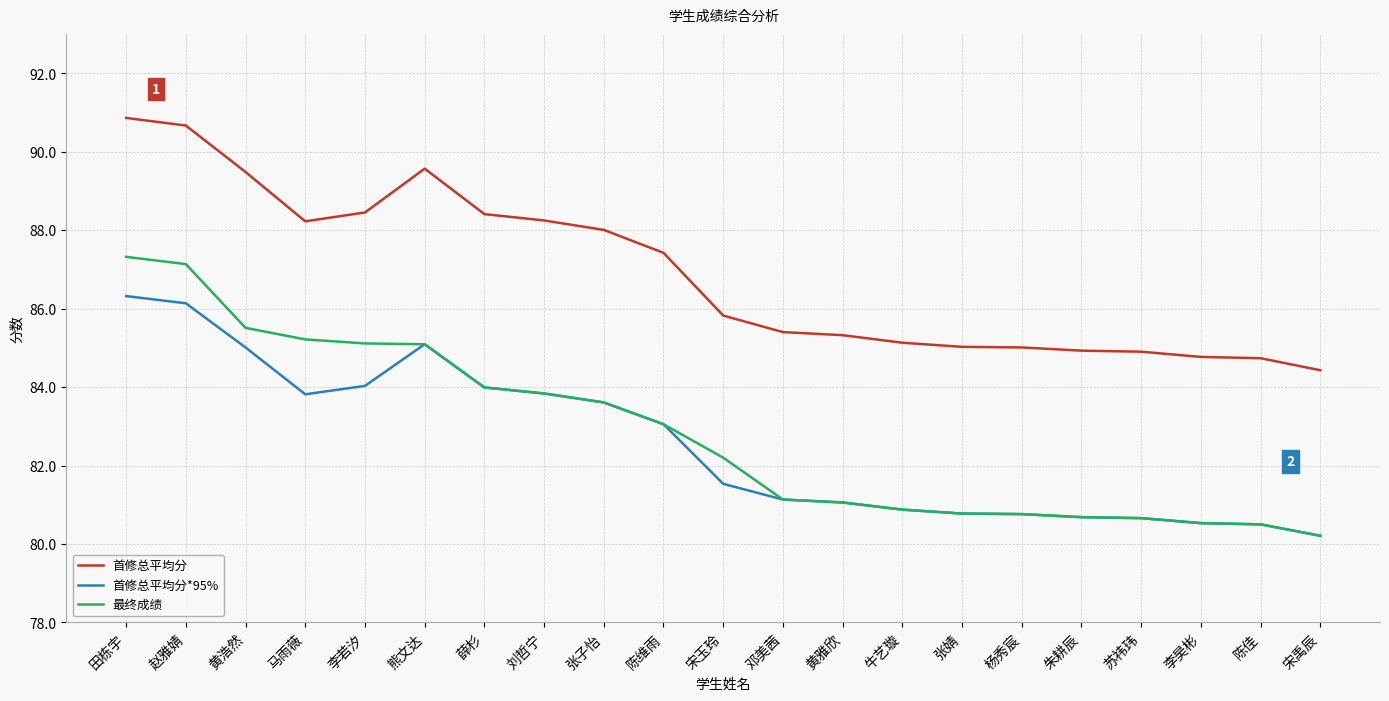

What value does the 最终成绩 series have at 邓美茜?

81.1